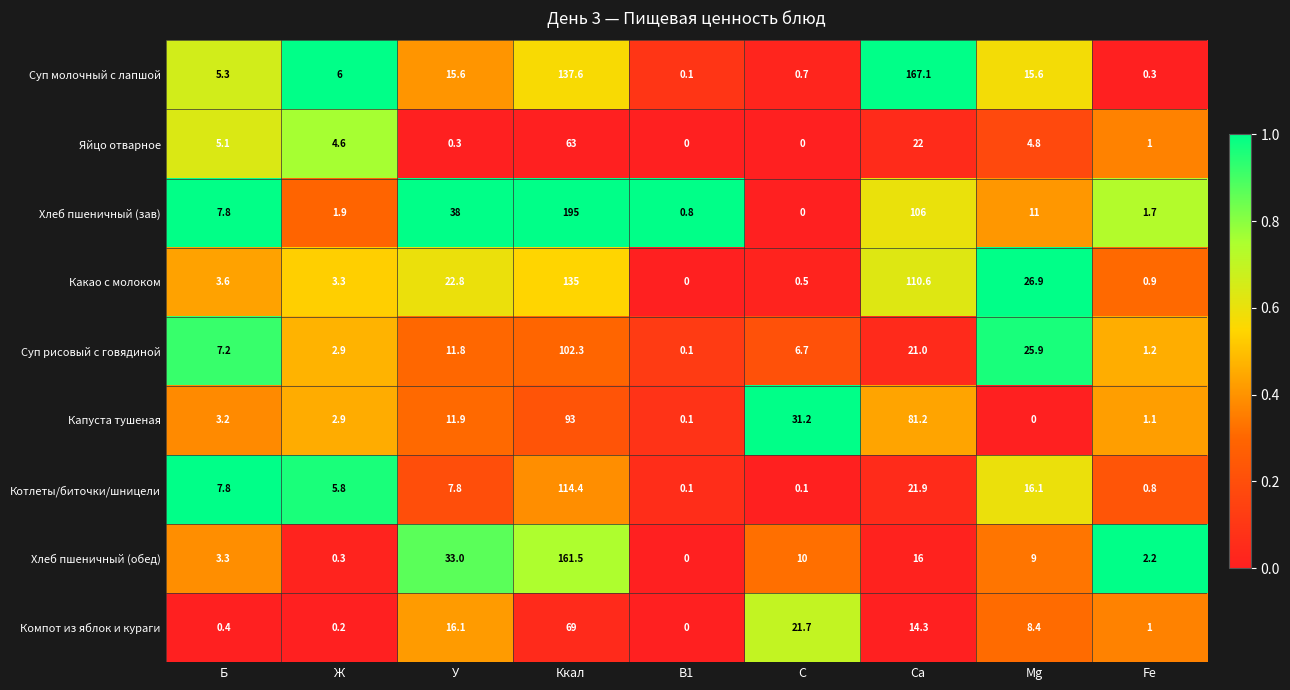

The Котлеты/биточки/шницели series shows 21.9 at Ca. True or false?

True